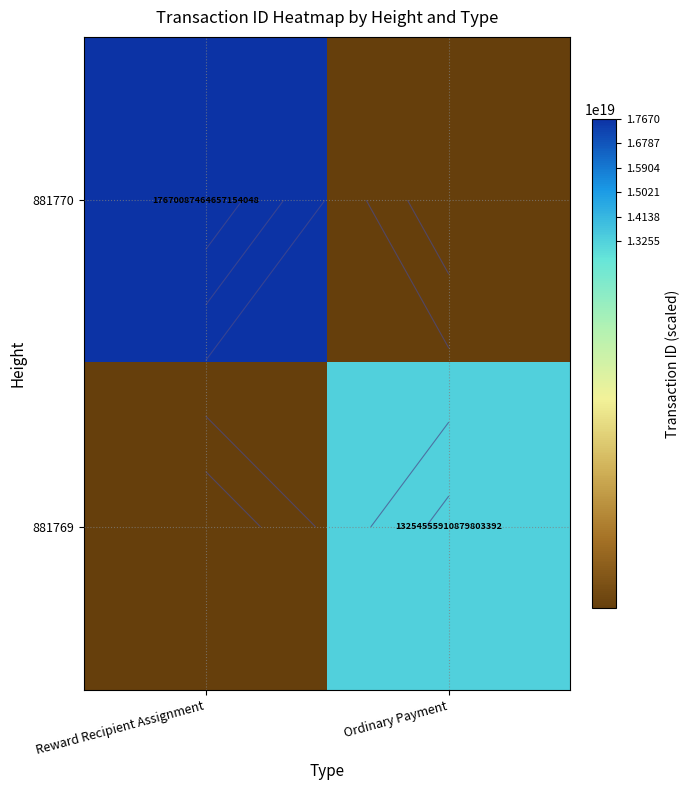

Count the 881769 values in the range 0 to 13254555910879803392.

2